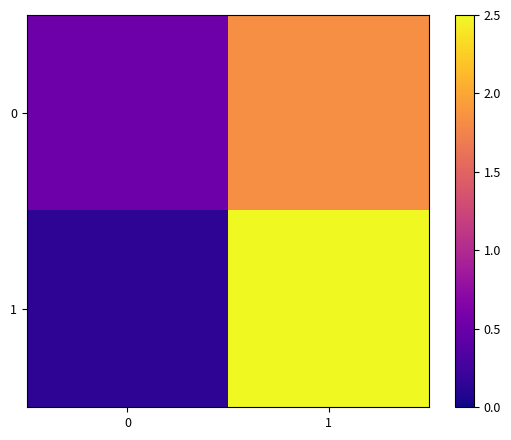

Between 0 and 1, which series saw the biggest shift?

1